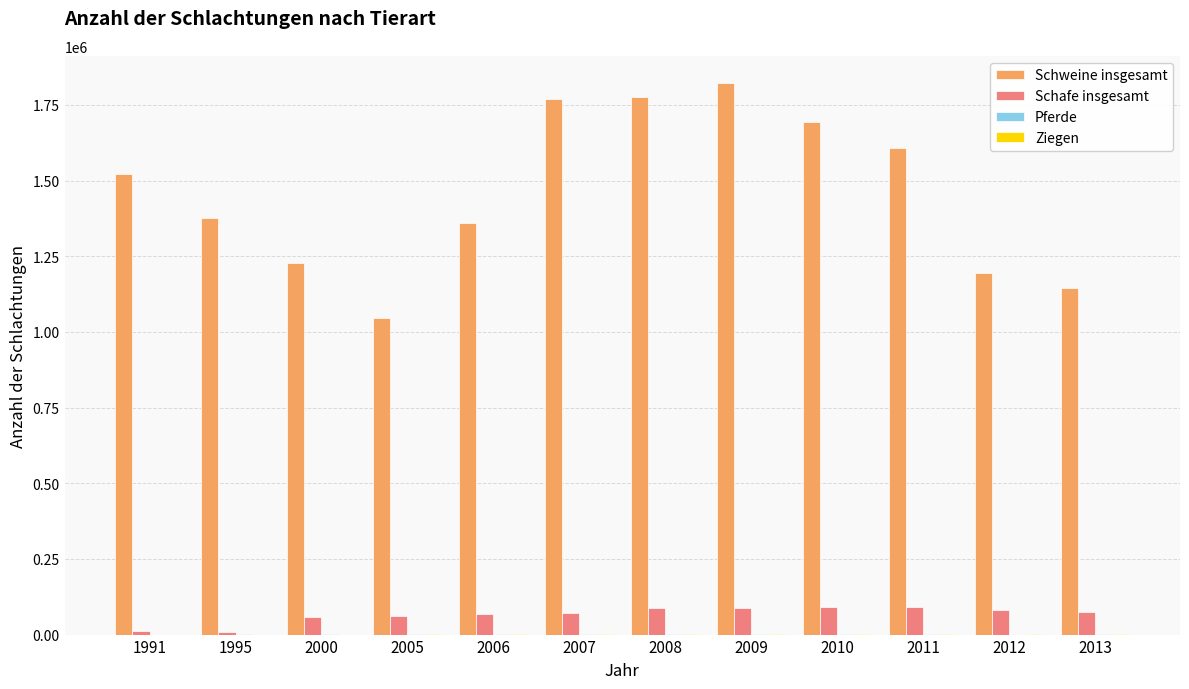

What is the maximum value shown in the chart?

1820896